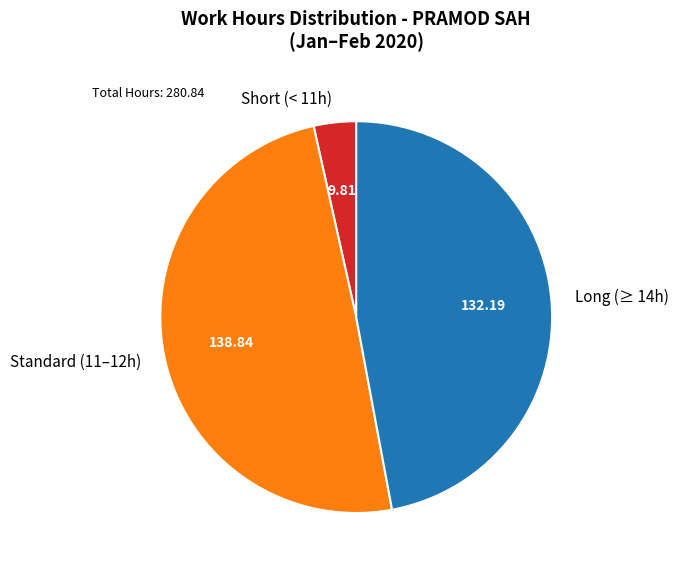

Rank the categories by value from lowest to highest.

Short (< 11h), Long (≥ 14h), Standard (11–12h)